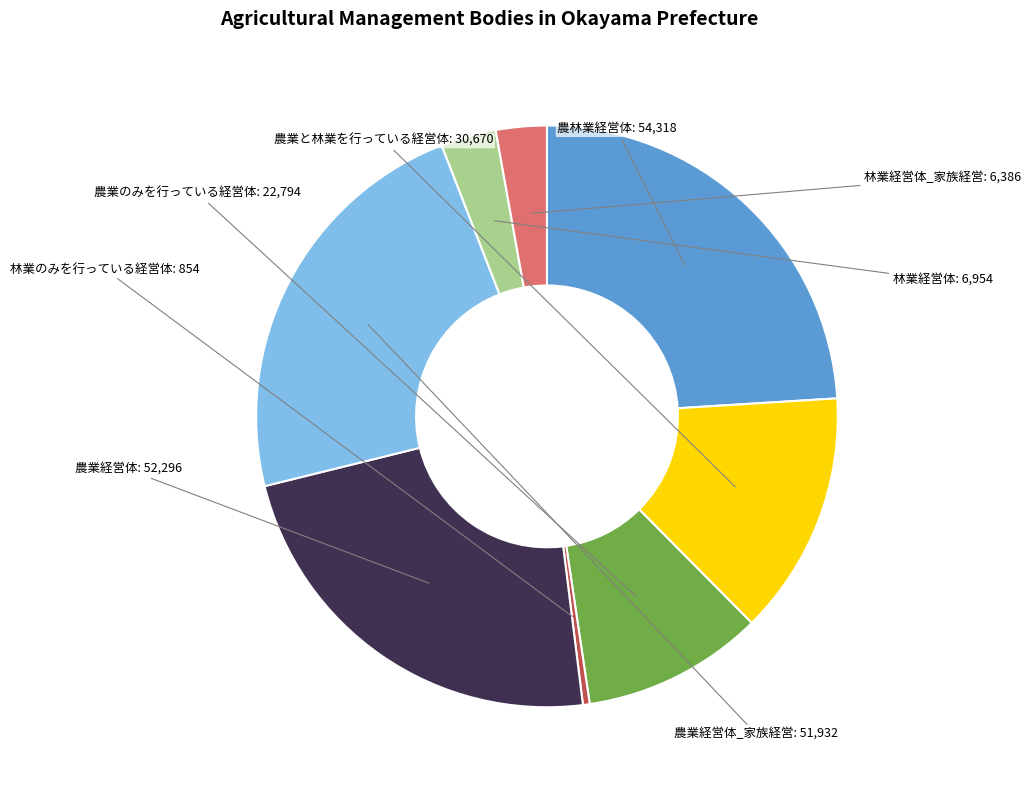

Approximately how many times larger is the value at 林業経営体_家族経営 compared to 農林業経営体?

0.1